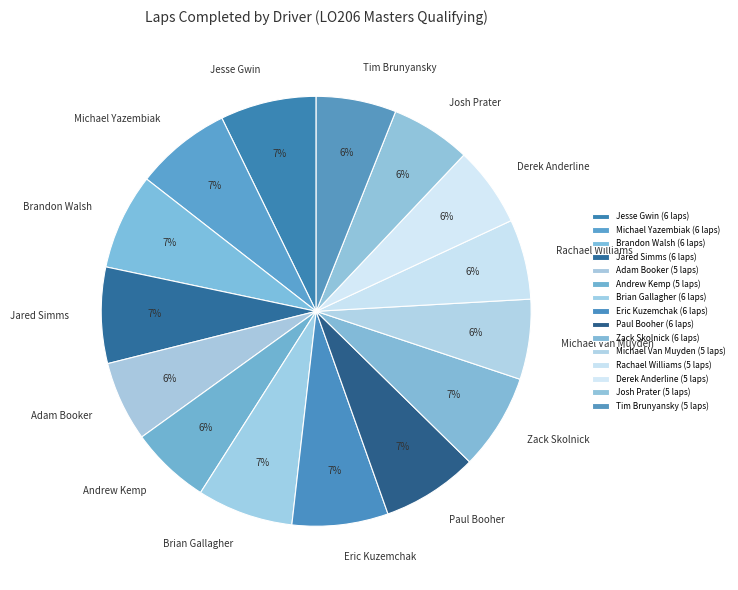

Is it true that Paul Booher is 17% of the pie?

False